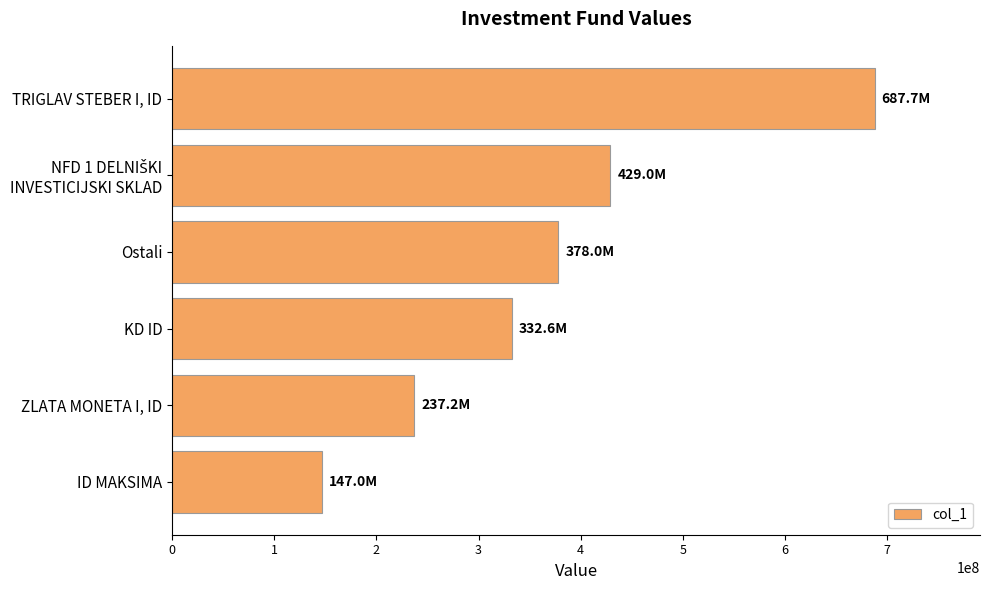

What is the change in value from KD ID to ZLATA MONETA I, ID?

-95436065.9